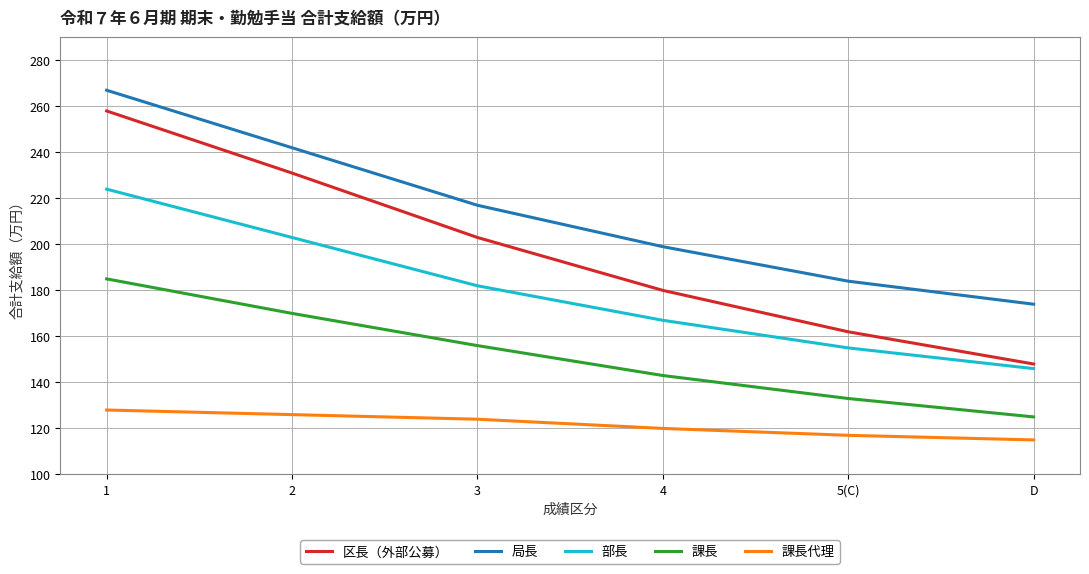

The 課長 series shows 43 at 4. True or false?

False